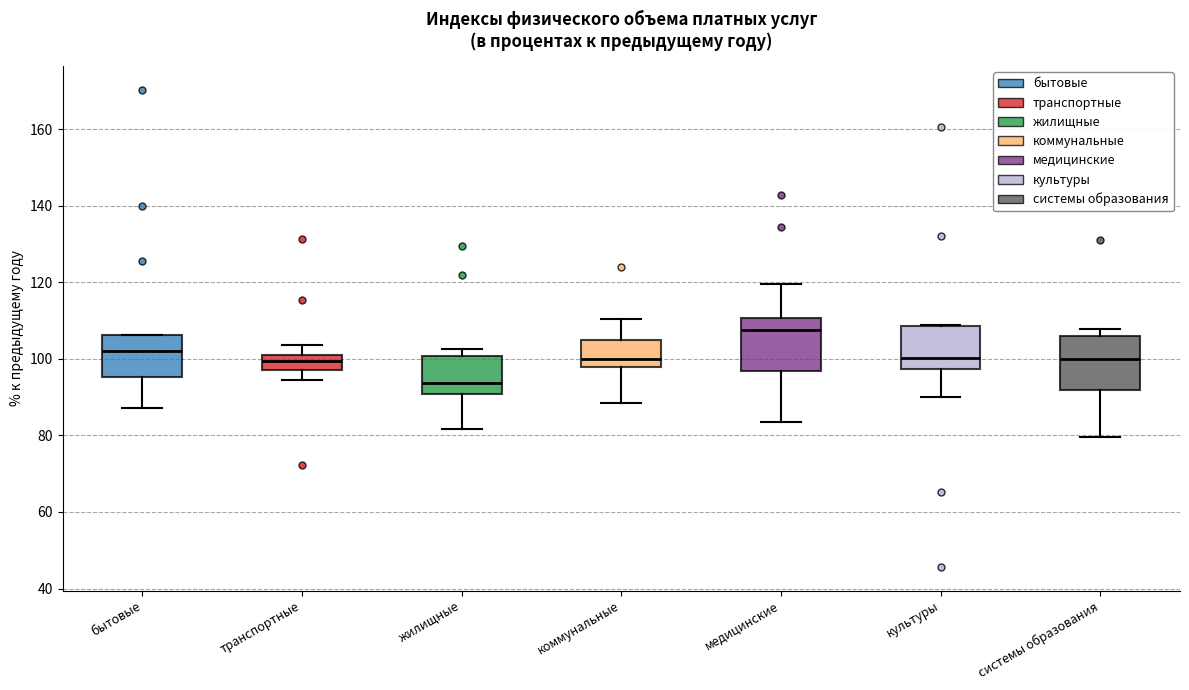

Reading left to right, transcribe this box plot: for each box, give where its median line is, the range the box spans, and where its two whiskers end, as read against the y-axis. The values are not printed on the chart, so give them approximately, as read against the axis.

бытовые: median 102, box 96 to 106, whiskers 88 to 106
транспортные: median 100, box 98 to 102, whiskers 94 to 104
жилищные: median 94, box 90 to 100, whiskers 82 to 102
коммунальные: median 100, box 98 to 104, whiskers 88 to 110
медицинские: median 108, box 96 to 110, whiskers 84 to 120
культуры: median 100, box 98 to 108, whiskers 90 to 108
системы образования: median 100, box 92 to 106, whiskers 80 to 108